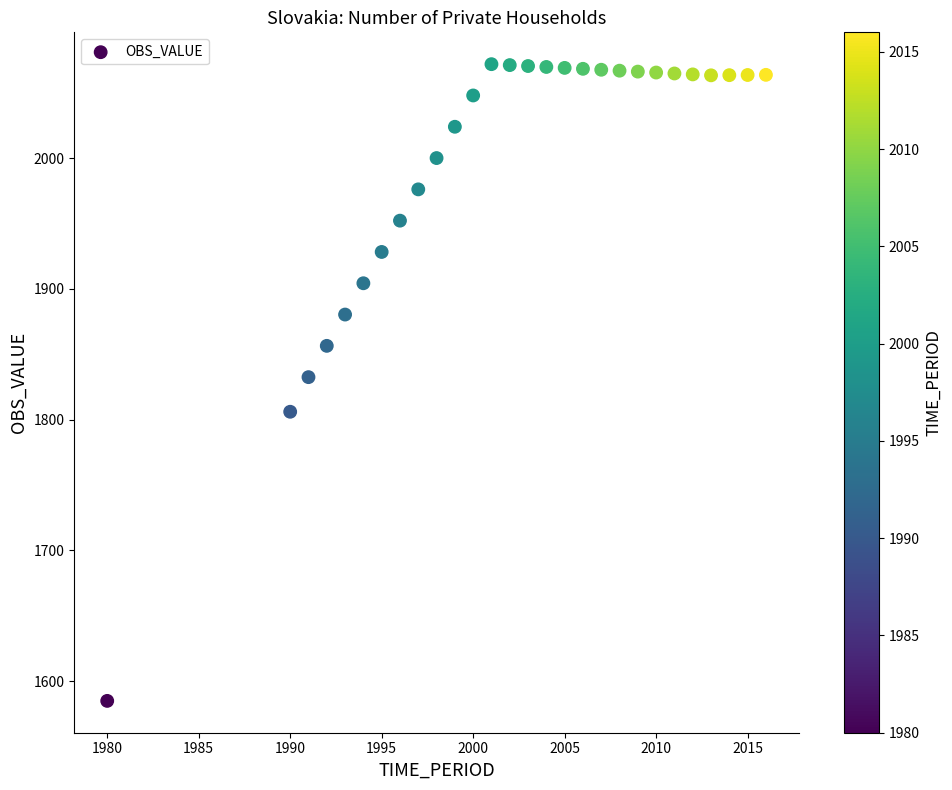

What is the range of Y values (max minus min)?

486.7